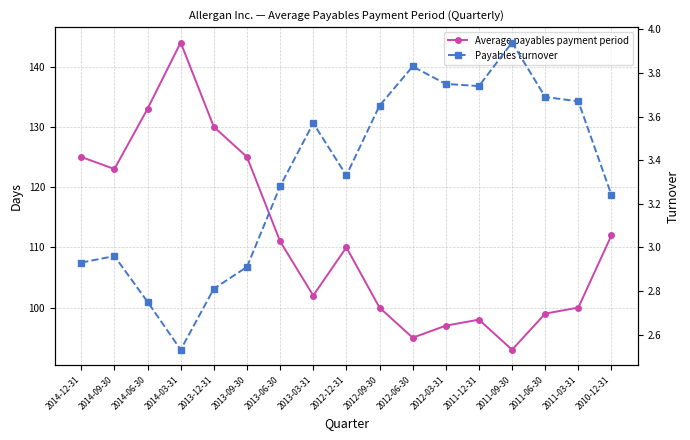

Which series has the largest total across all categories?

Average payables payment period